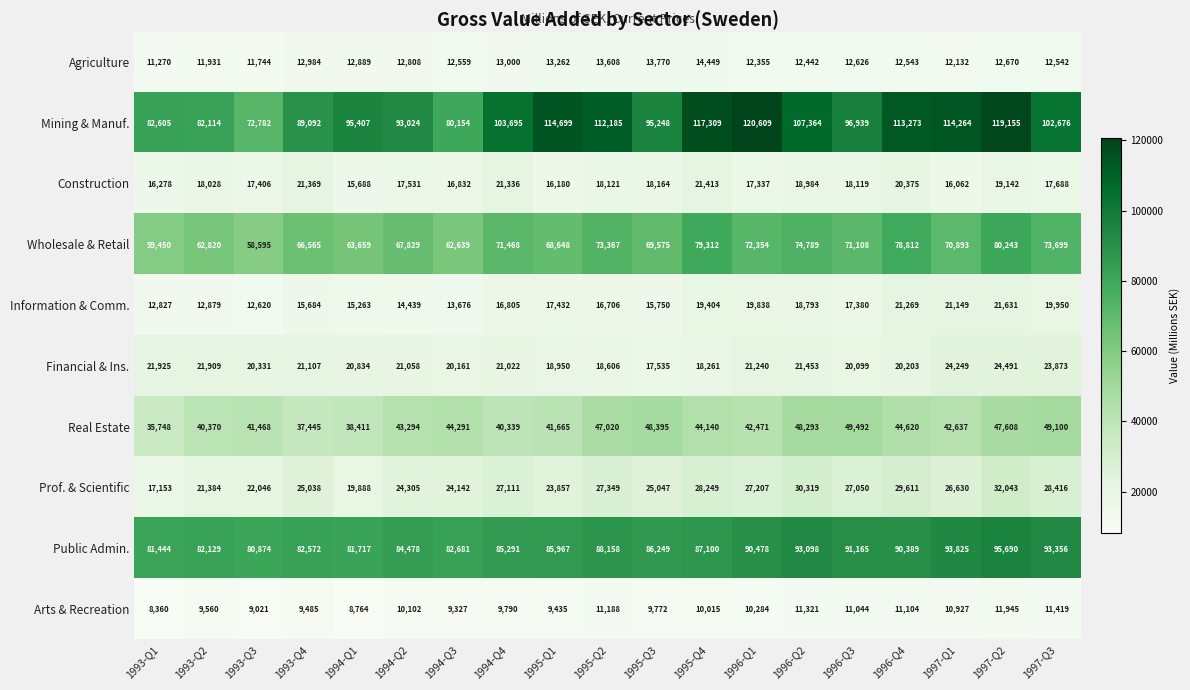

True or false: Prof. & Scientific has a value of 25047 at 1995-Q3.

True